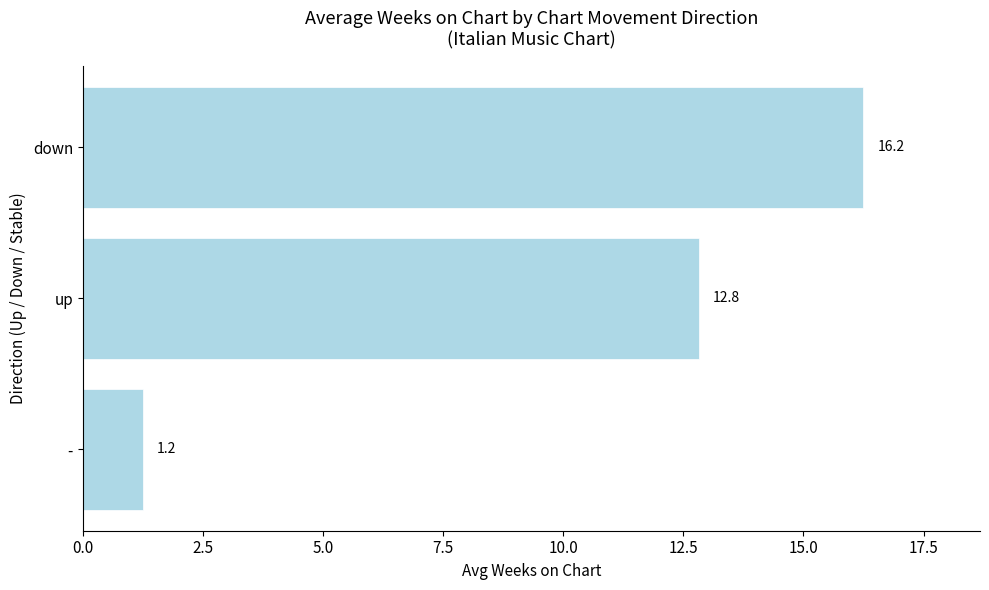

Which label corresponds to the largest value in the chart?

down